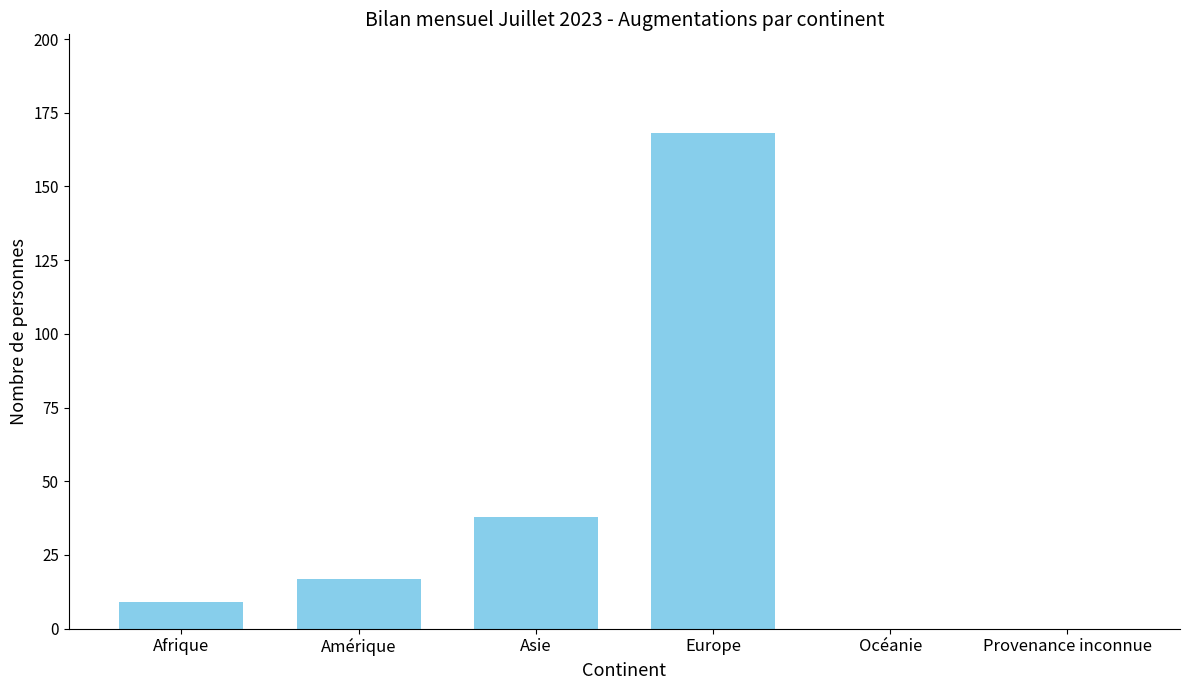

True or false: the data shows 8 at Amérique.

False